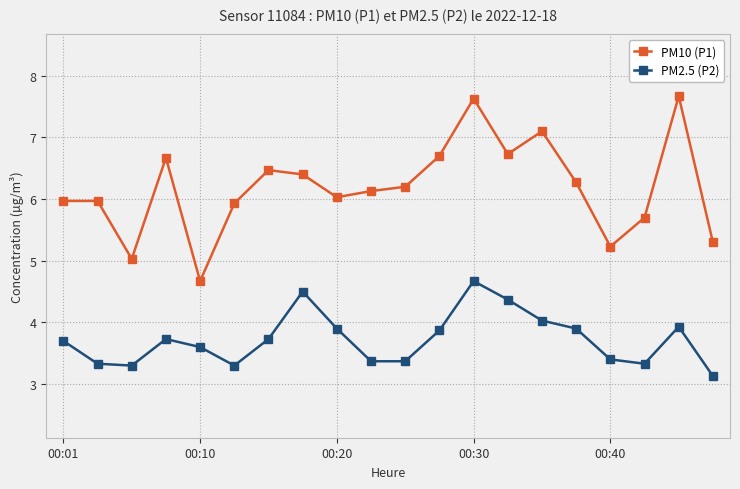

Rank the series by their average value, from highest to lowest.

PM10 (P1), PM2.5 (P2)